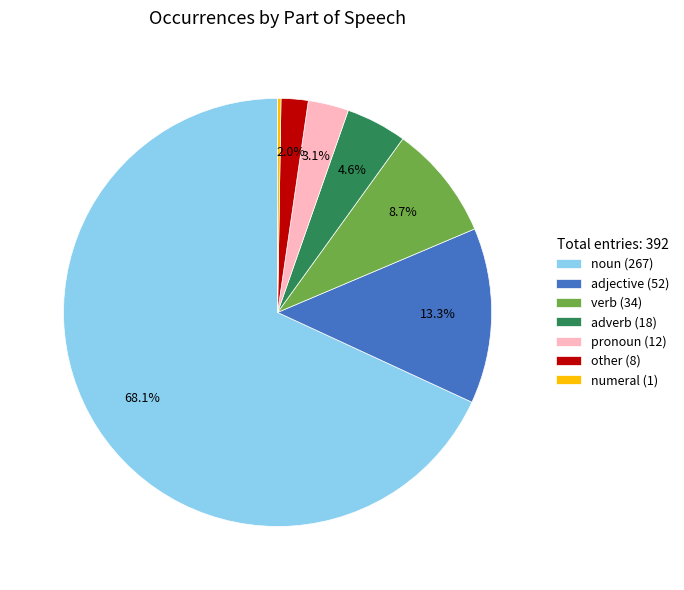

Is there any slice that represents more than half of the pie?

Yes